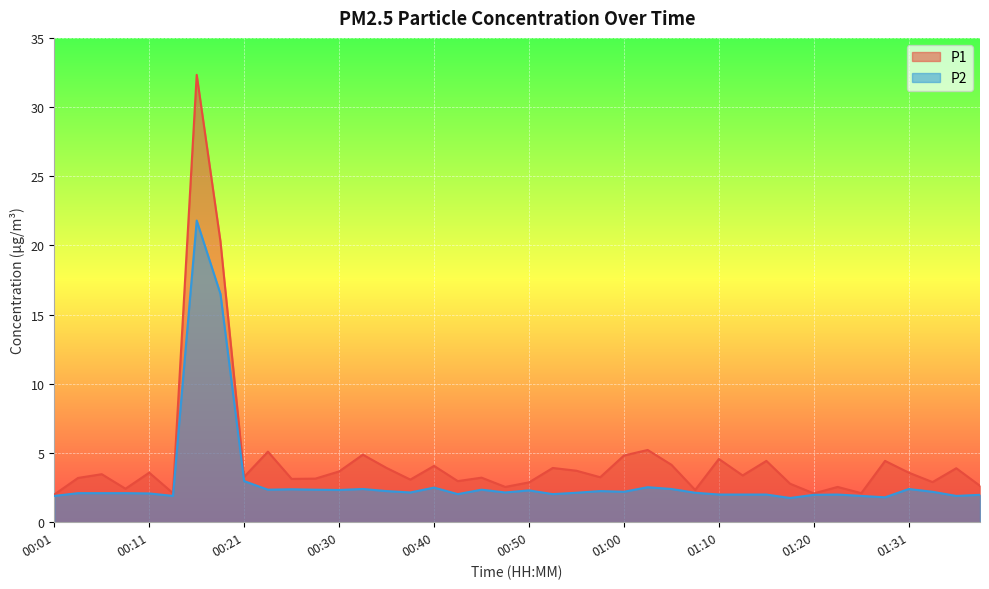

Which category has the highest value in the P2 series?

00:16